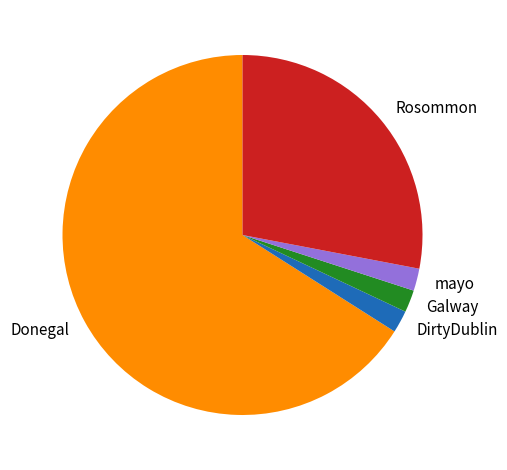

Is the sum of Galway and Rosommon greater than half?

No